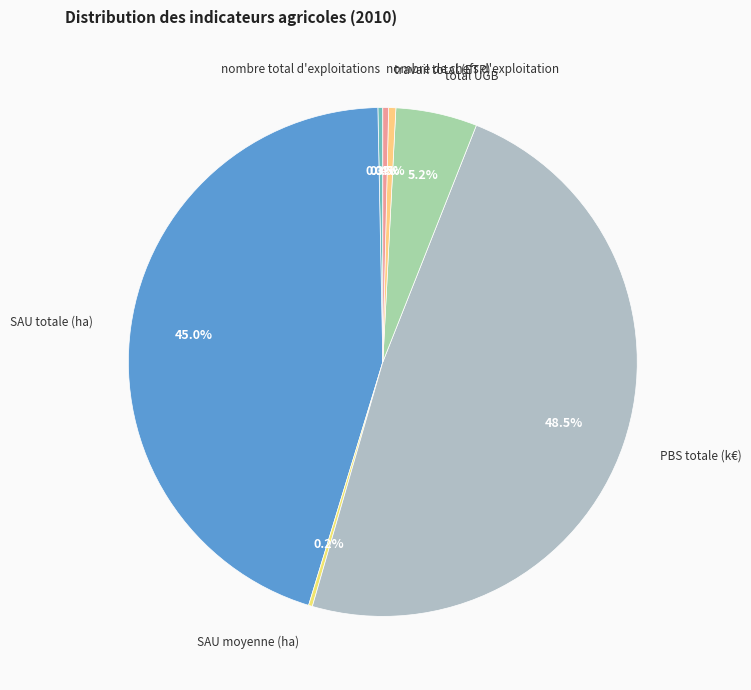

True or false: total UGB accounts for 5% of the total.

True